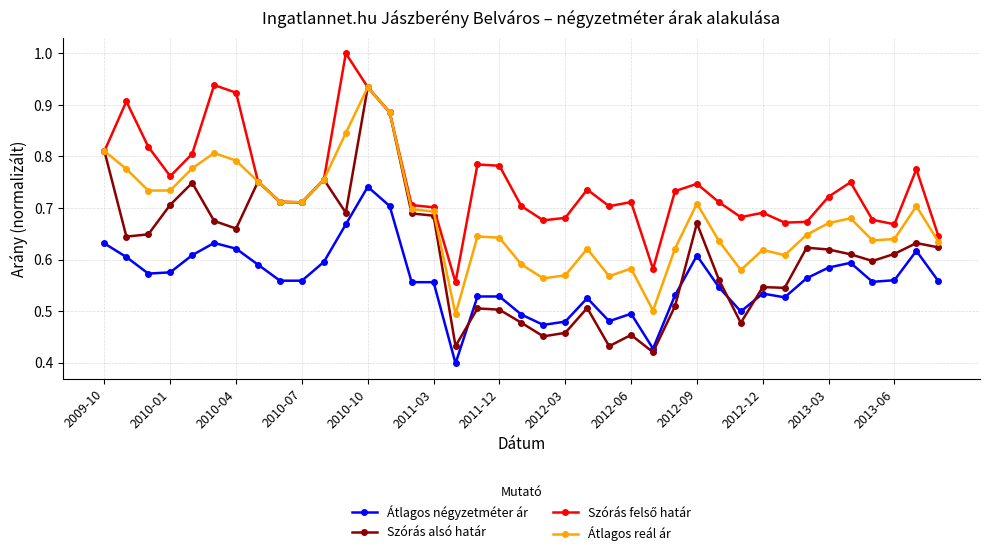

How many intersections are there between Átlagos négyzetméter ár and Szórás alsó határ?

4